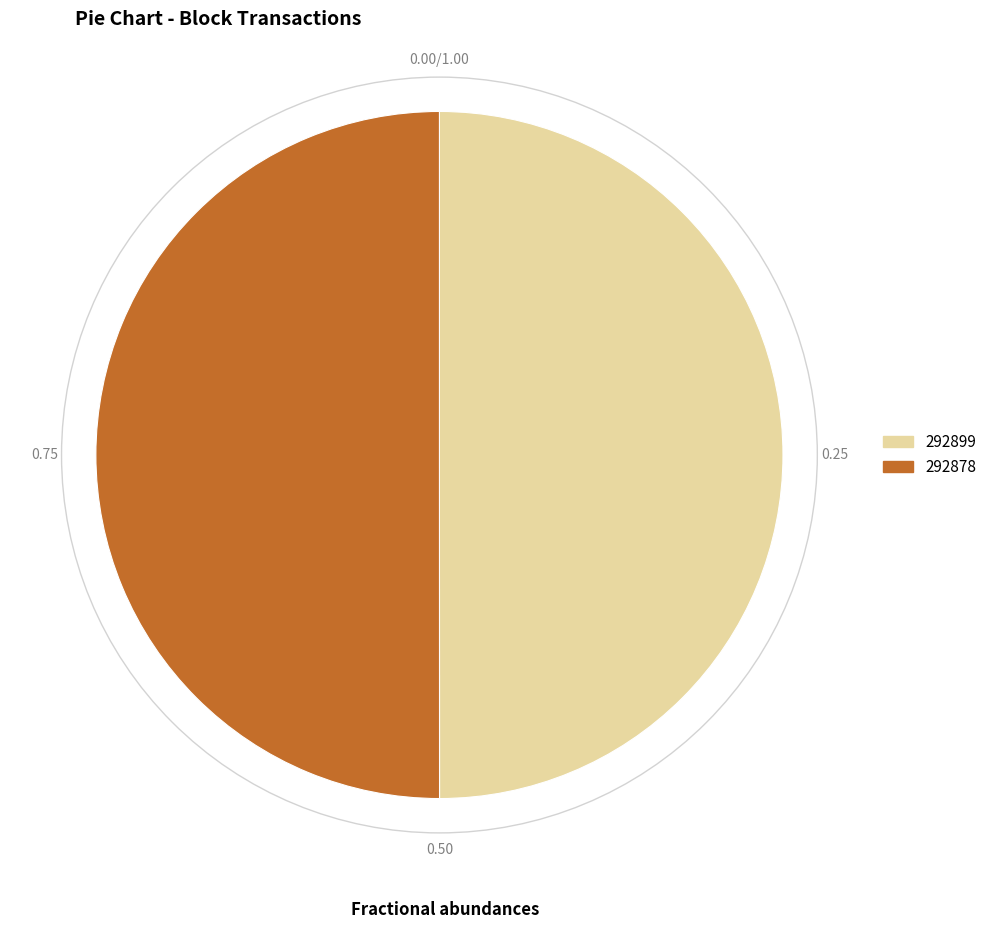

What is the ratio of the value at 292878 to the value at 292899?

1.0